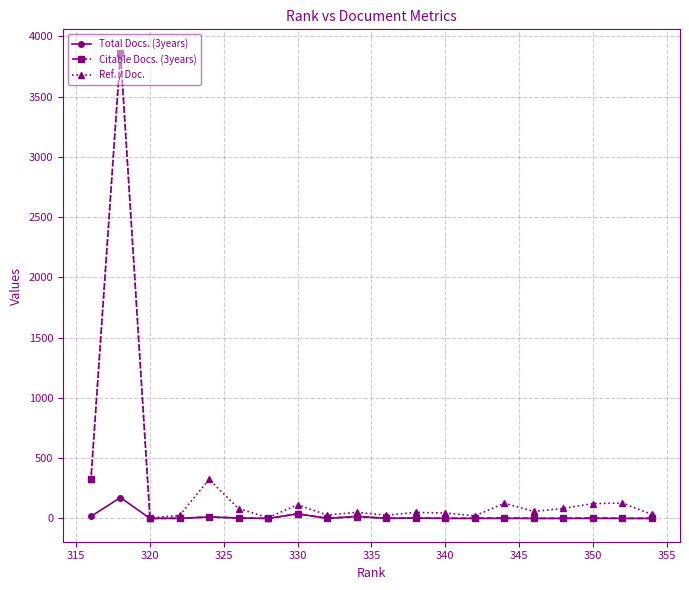

Which series has the widest spread of values?

Citable Docs. (3years)